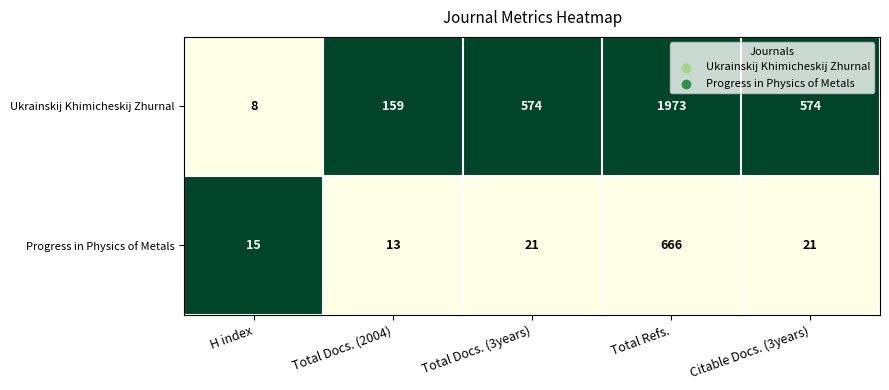

What is the approximate value of Ukrainskij Khimicheskij Zhurnal at Citable Docs. (3years)?

574